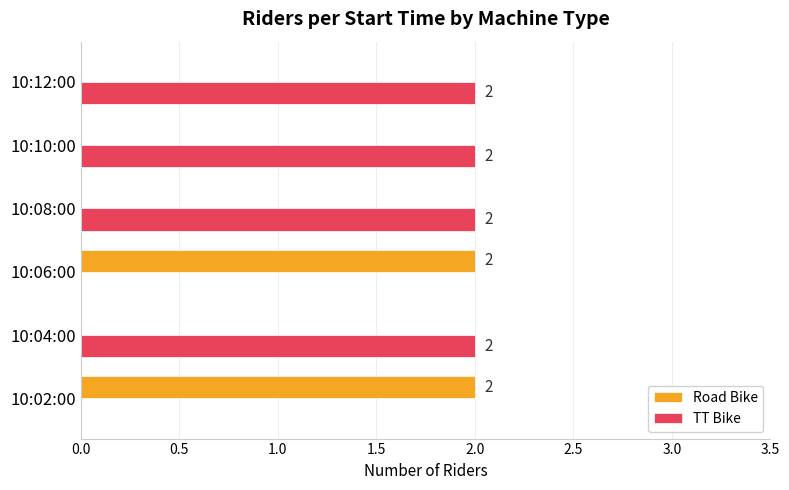

Count the Road Bike values in the range 0 to 2.

6